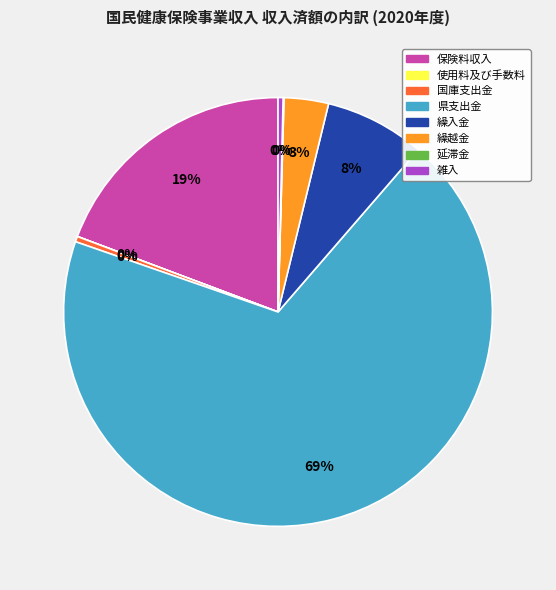

Which slice is the largest?

県支出金